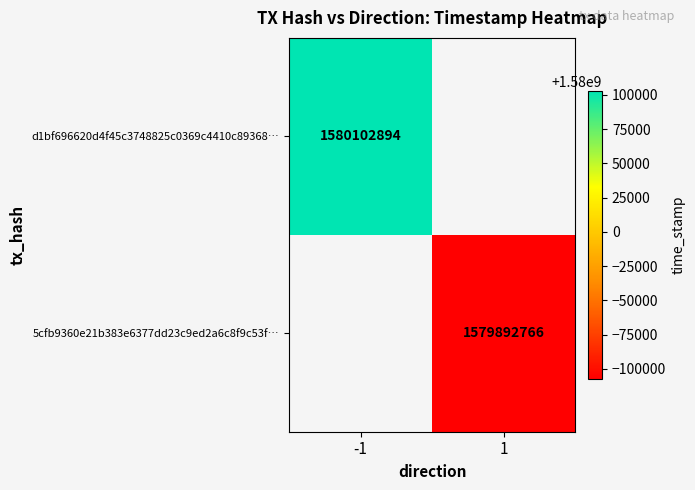

True or false: d1bf696620d4f45c3748825c0369c4410c89368… has a value of 1580102894 at -1.

True